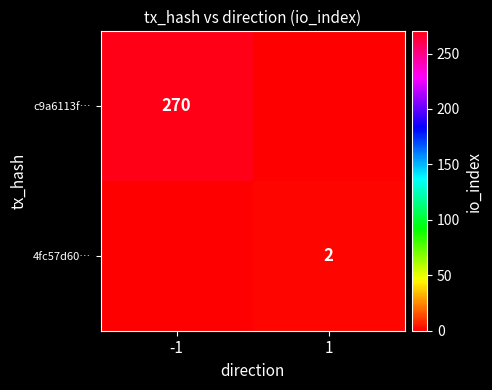

Which has a higher value, -1 or 1?

-1